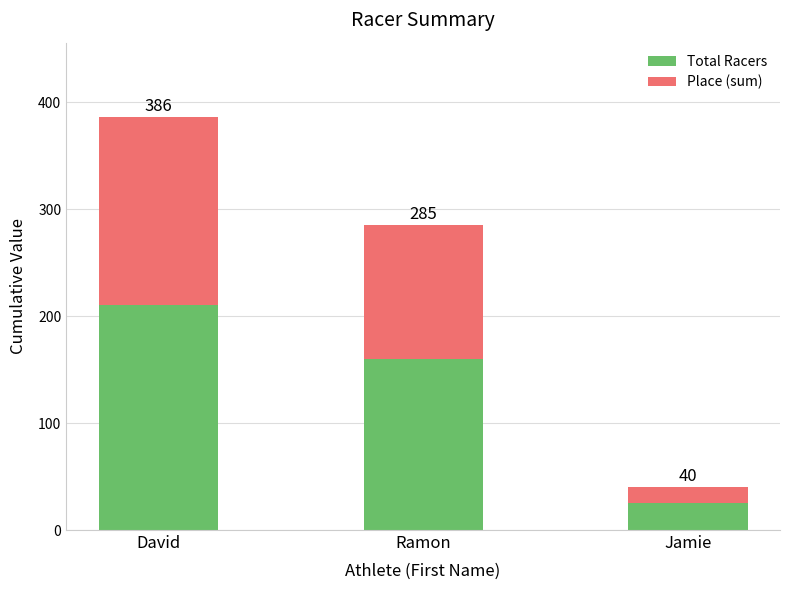

Between Ramon and Jamie, which is larger?

Ramon